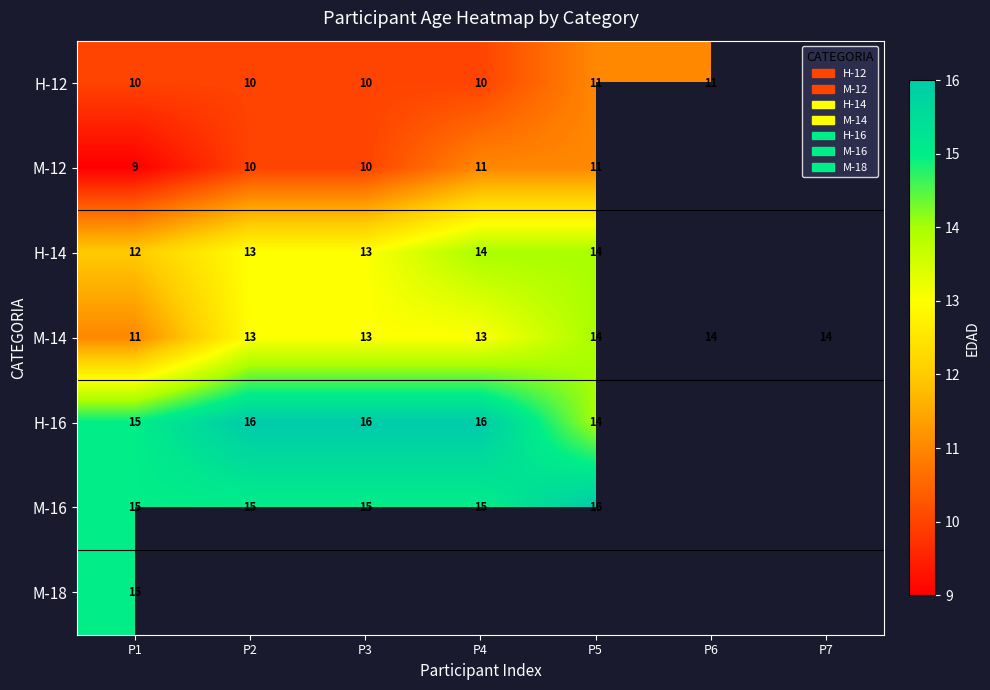

How many data points does each series have?

7